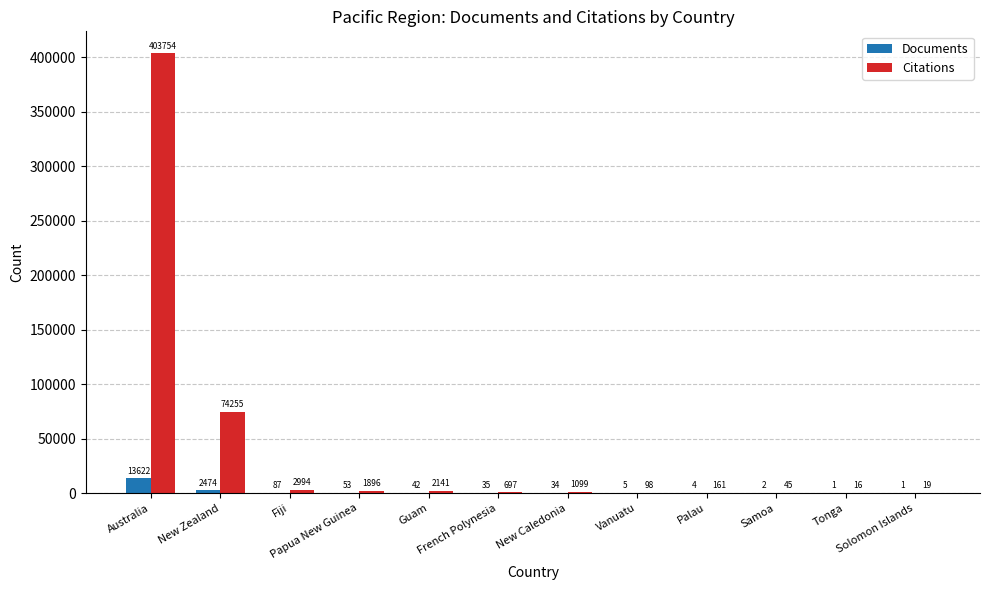

What are all the series names shown in the legend?

Documents, Citations